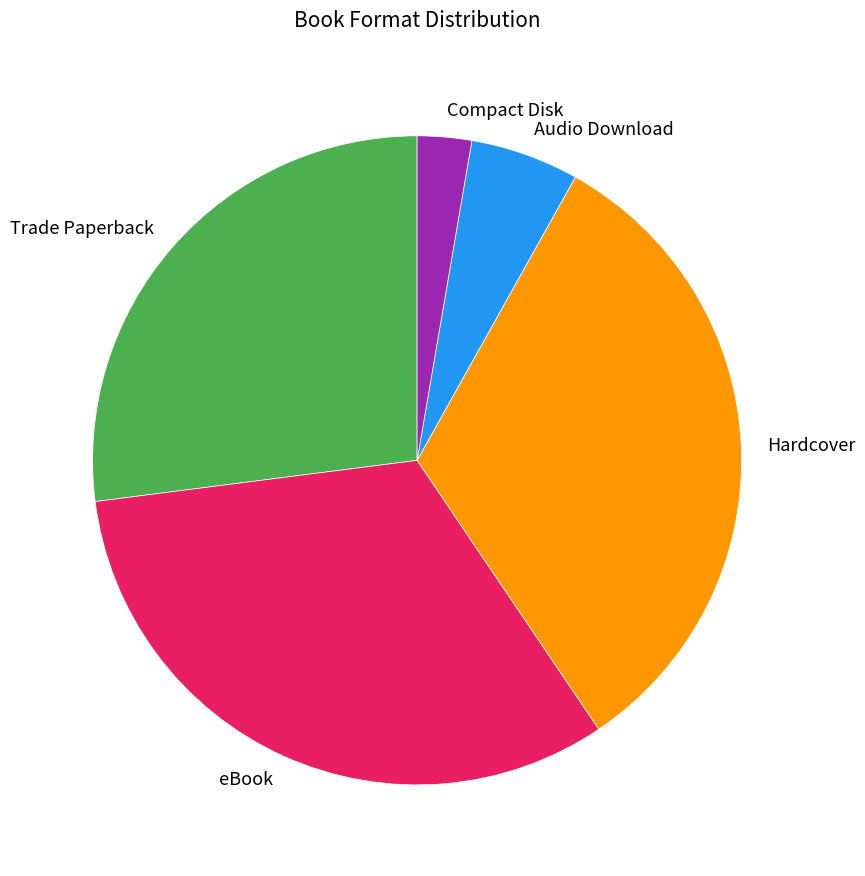

Is there any slice that represents more than half of the pie?

No